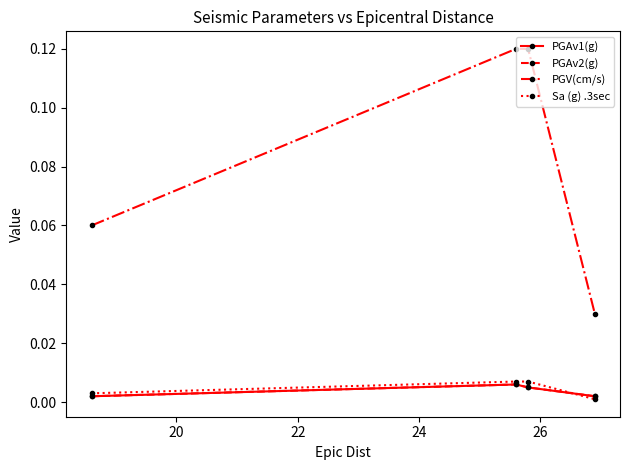

Which series has the largest total across all categories?

PGV(cm/s)